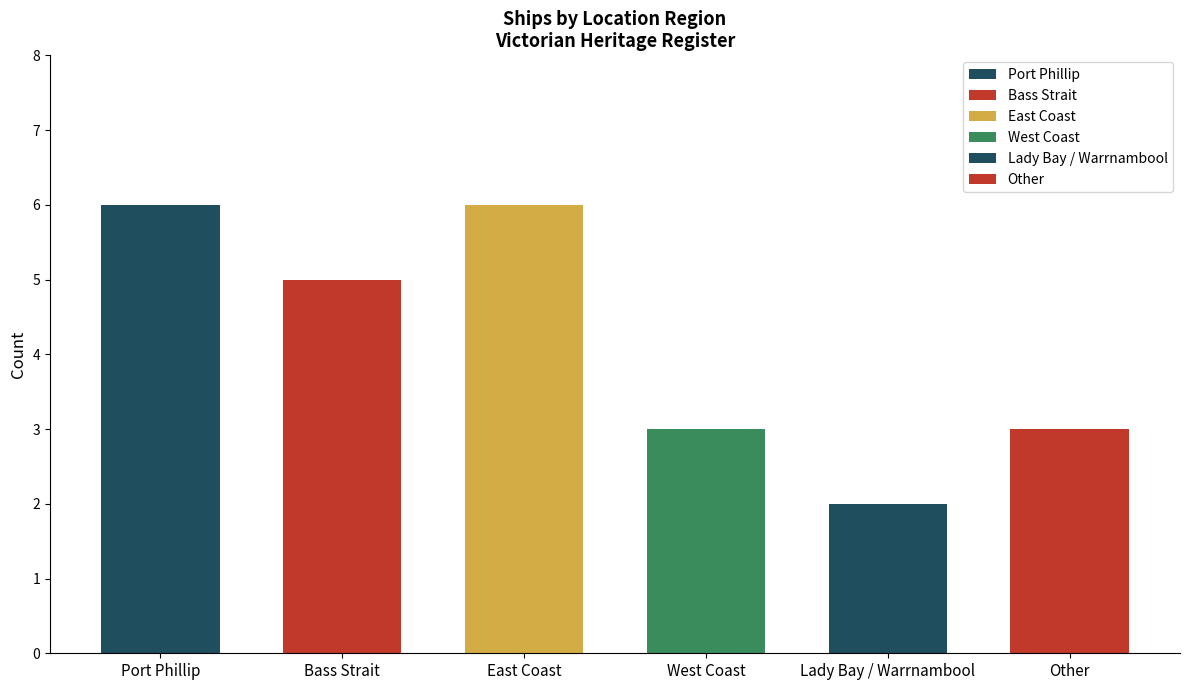

What is the approximate value at Lady Bay / Warrnambool?

2